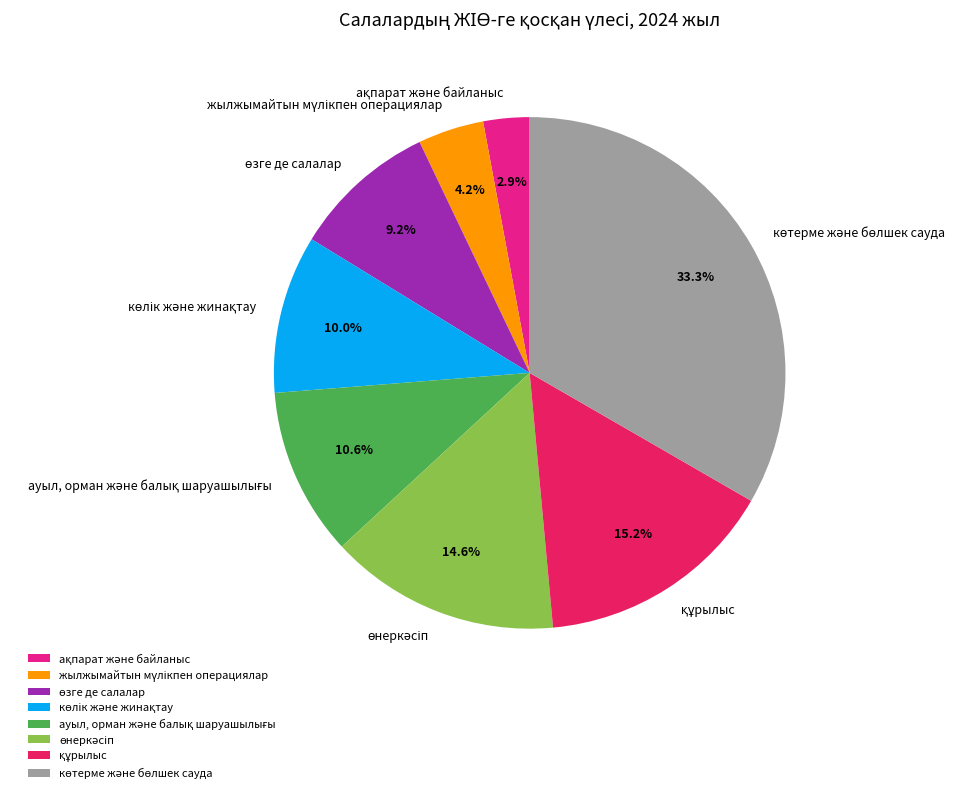

Is there a majority slice in this chart?

No